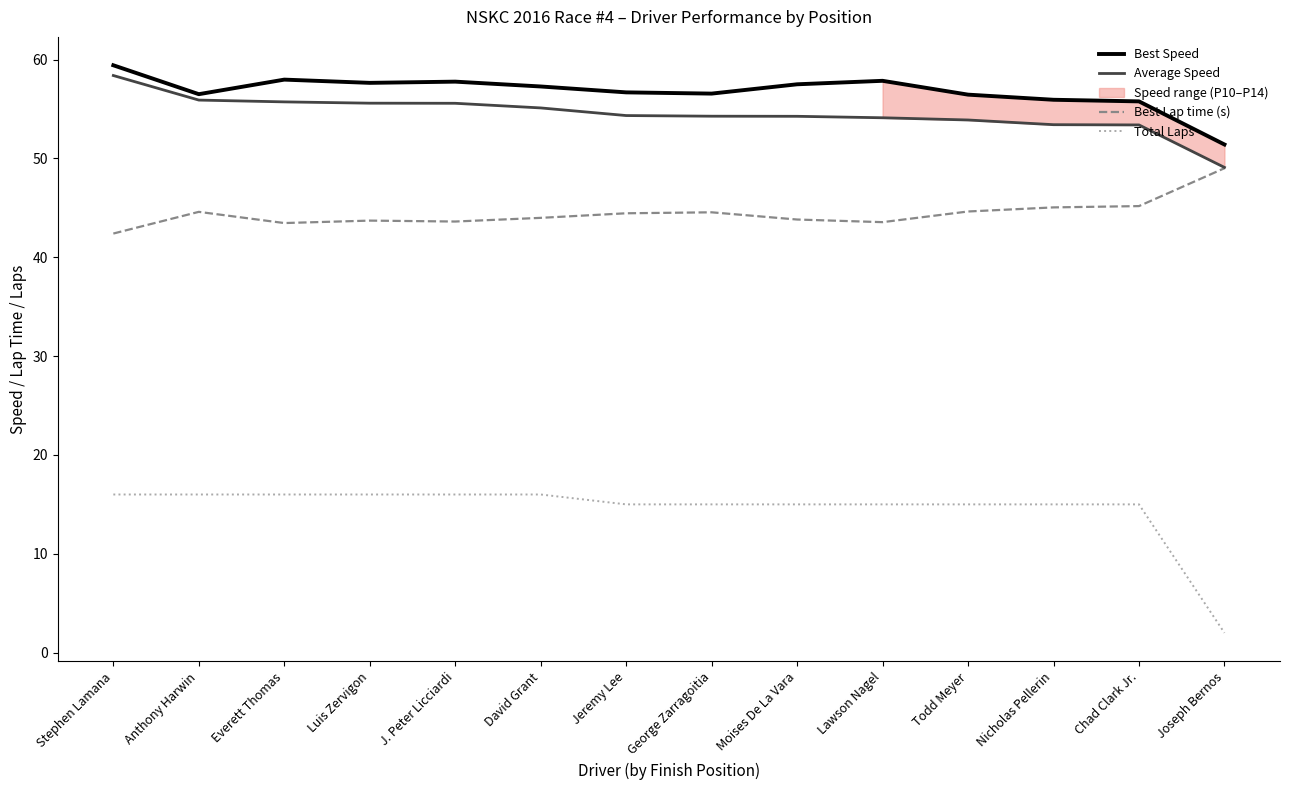

Which series has the largest total across all categories?

Best Speed